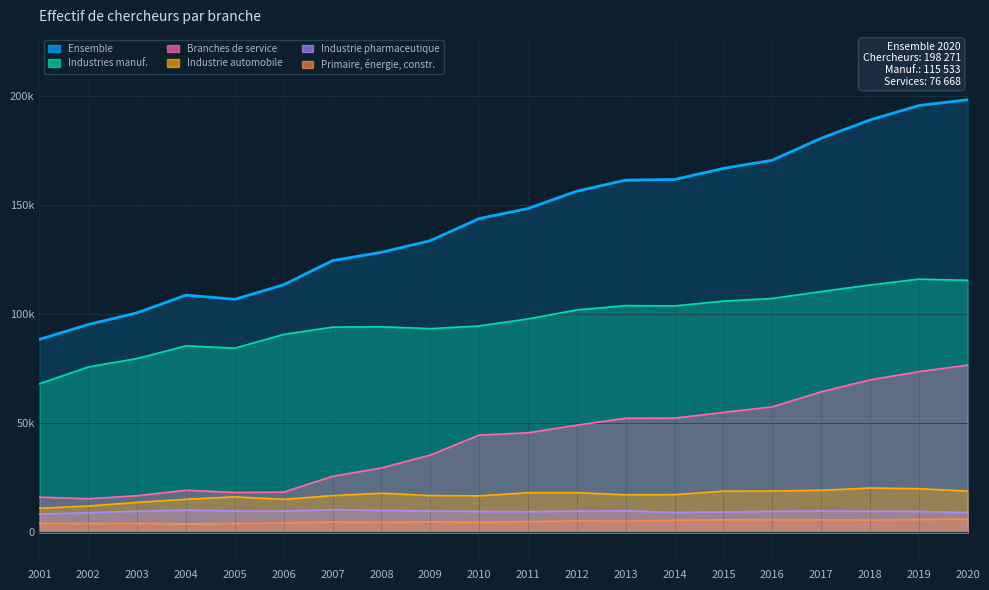

What is the value of the Industrie pharmaceutique point at the 4th from the left?

10191